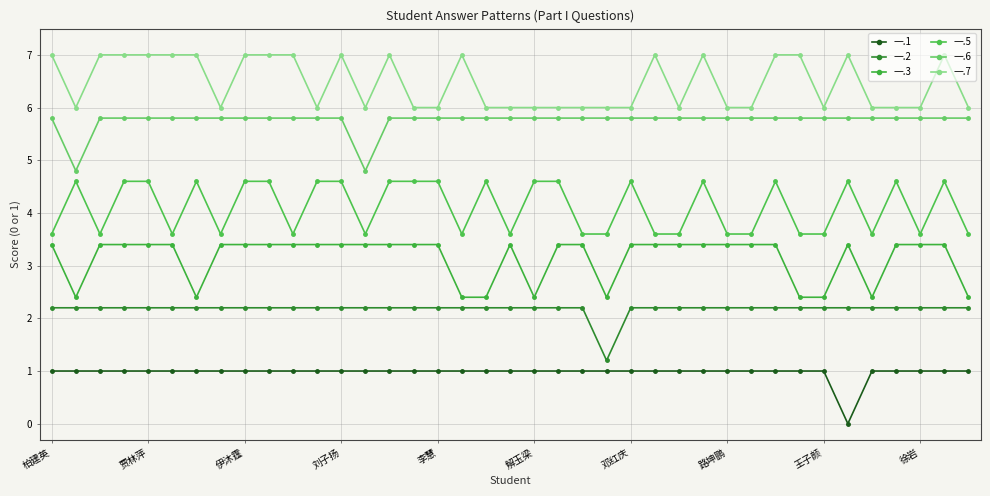

At which category is the sum across all series the highest?

刘子扬